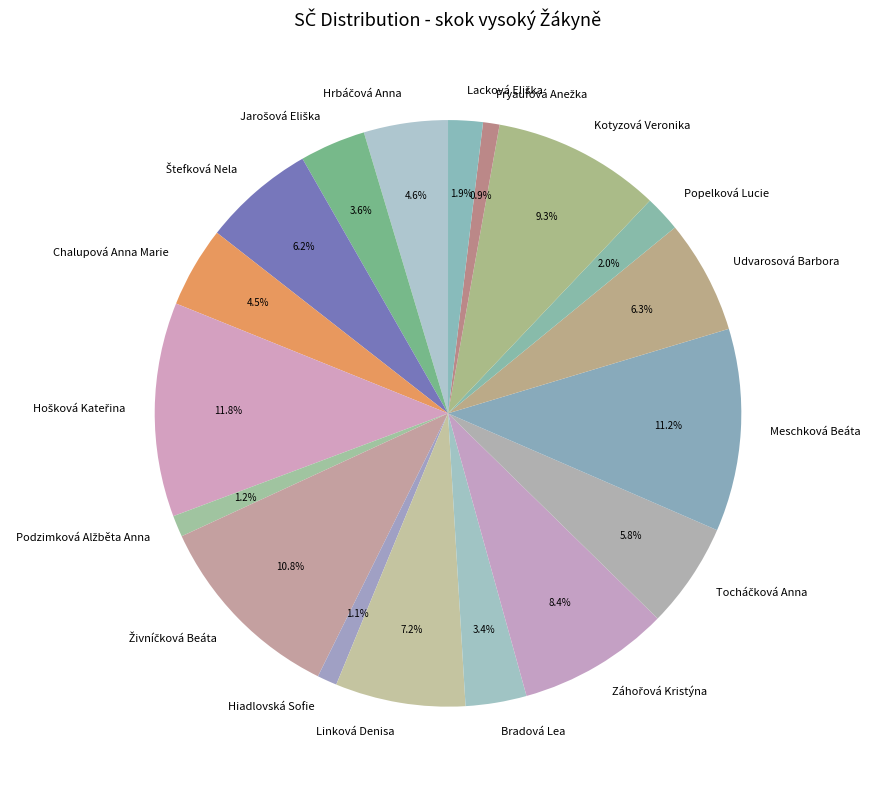

Is there a majority slice in this chart?

No